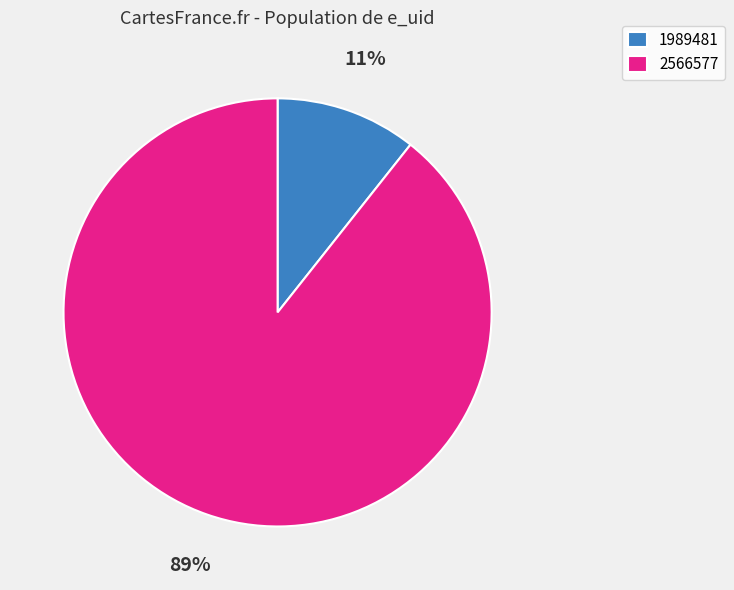

The 2566577 slice represents 99% of the pie. True or false?

False